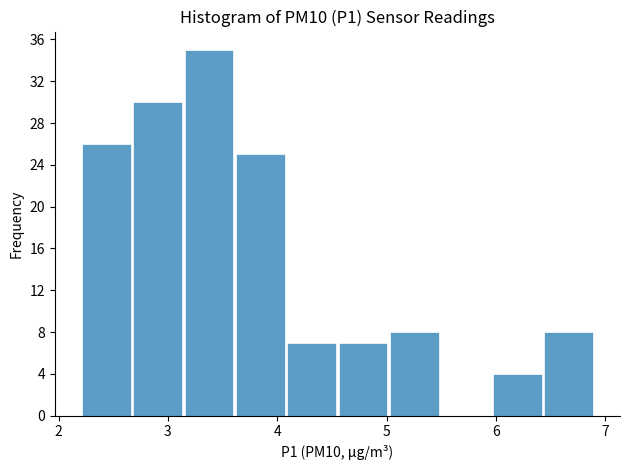

Which range on the x-axis has the tallest bar?

3.14 to 3.61